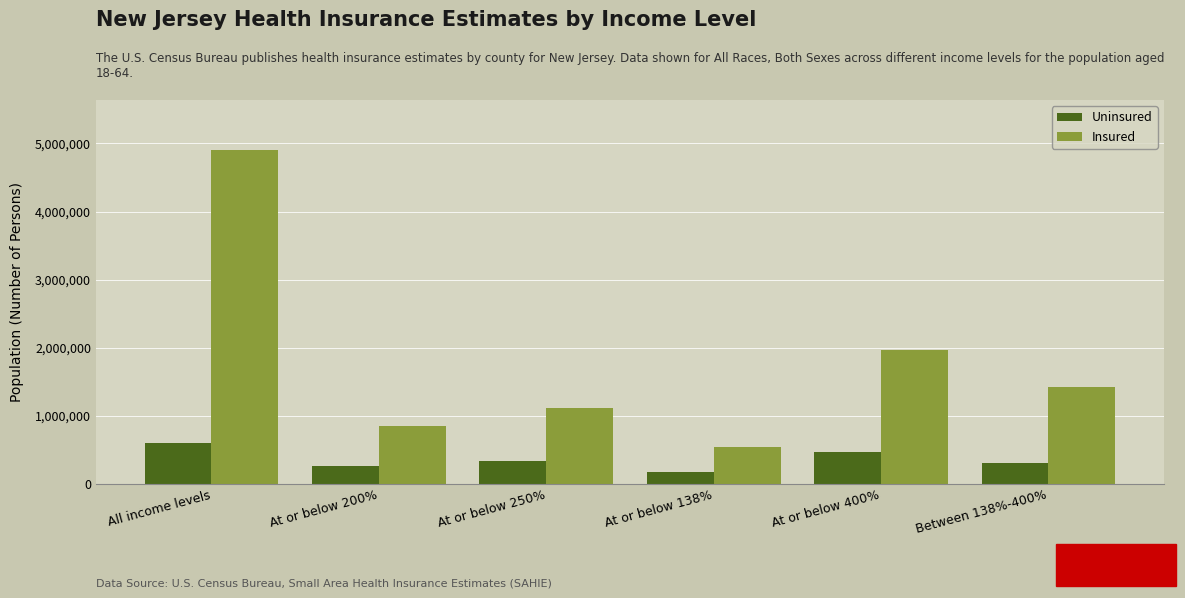

Reading left to right, what are all the values shown in this chart?

Uninsured: All income levels=602608	At or below 200%=270836	At or below 250%=339986	At or below 138%=170852	At or below 400%=473313	Between 138%-400%=302461
Insured: All income levels=4901593	At or below 200%=849149	At or below 250%=1121746	At or below 138%=539423	At or below 400%=1966071	Between 138%-400%=1426648